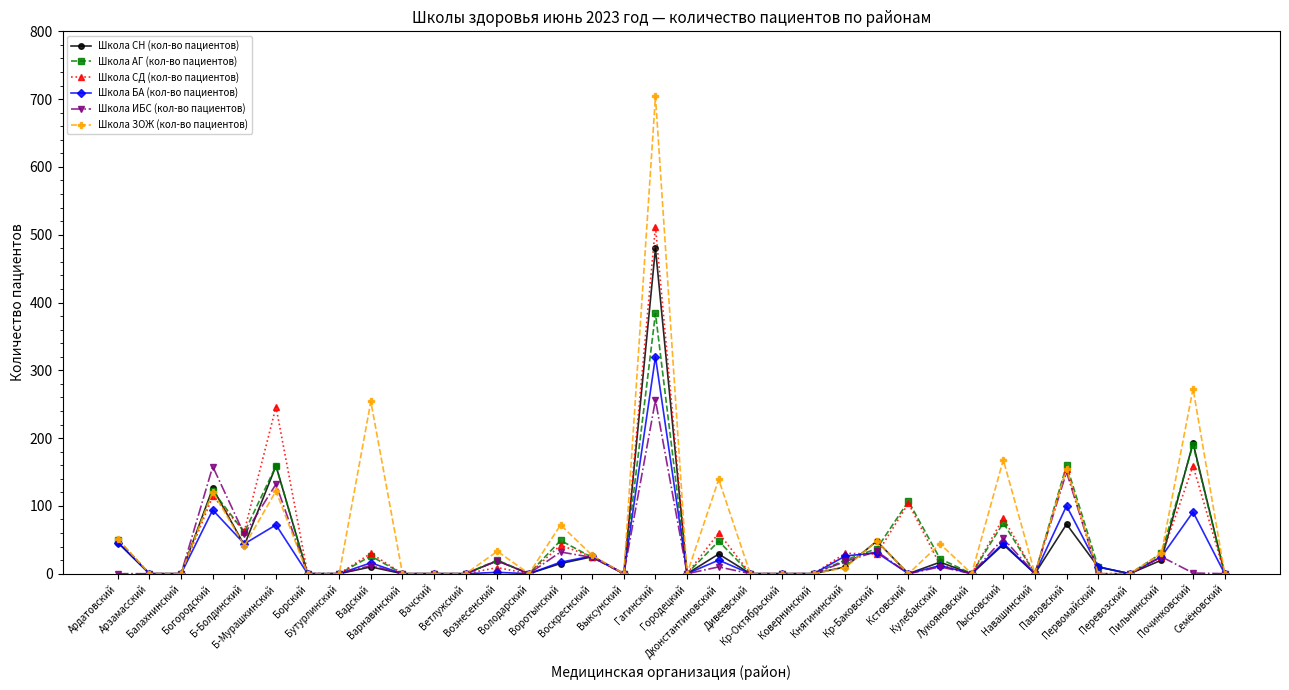

How many lines are shown in the chart?

6